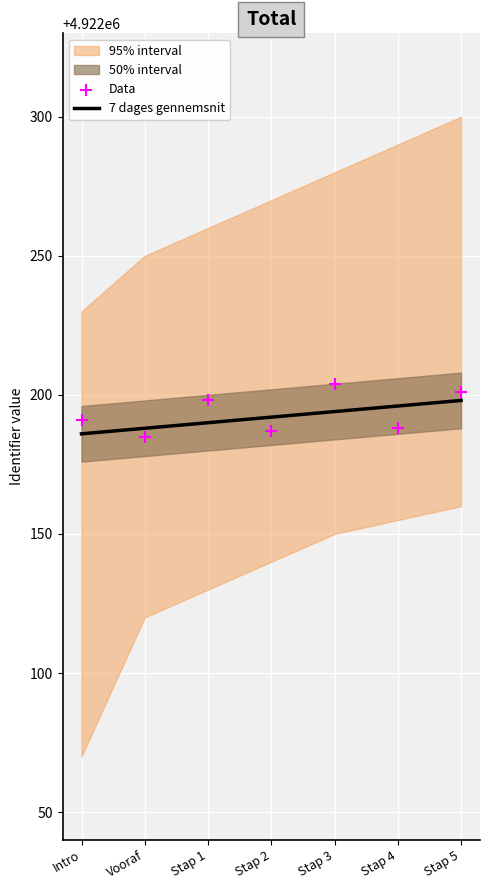

What is the lowest value of the 7 dages gennemsnit series?

4922186